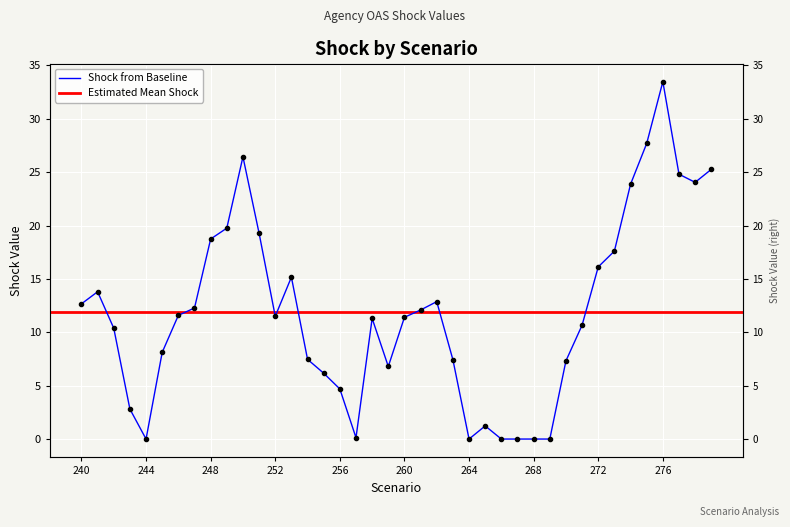

How many values are below 11?

18